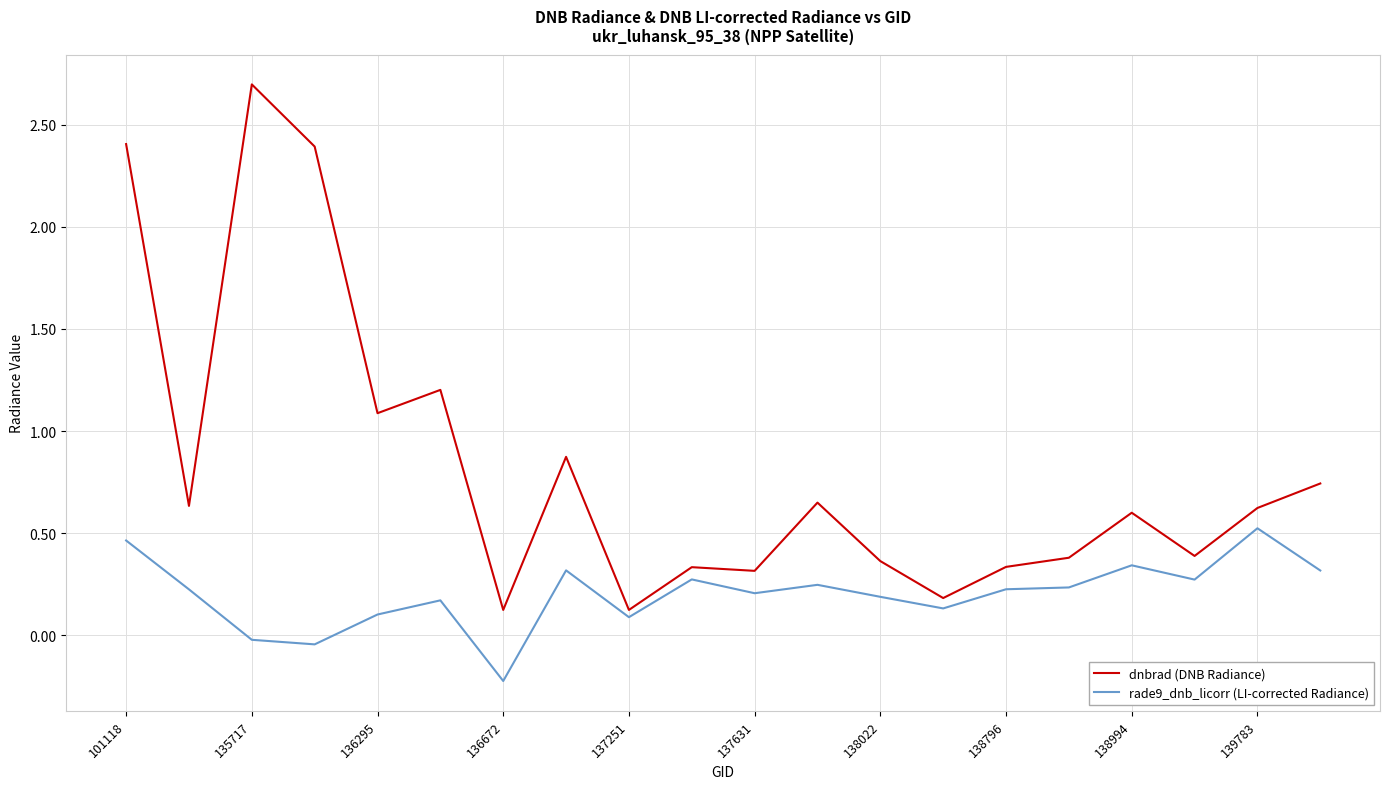

What is the greatest value displayed?

2.7